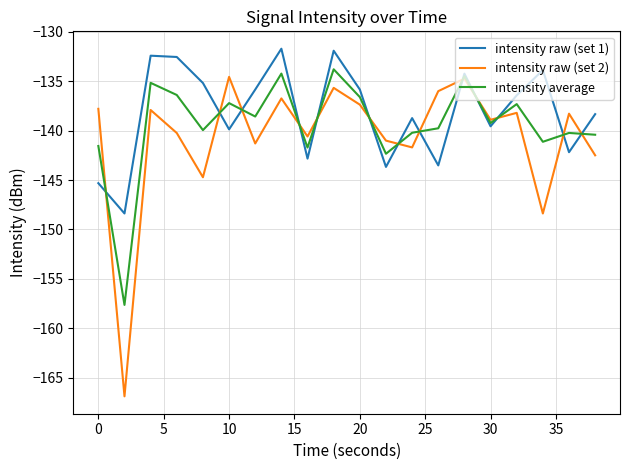

What is the maximum value for intensity raw (set 1)?

-131.7